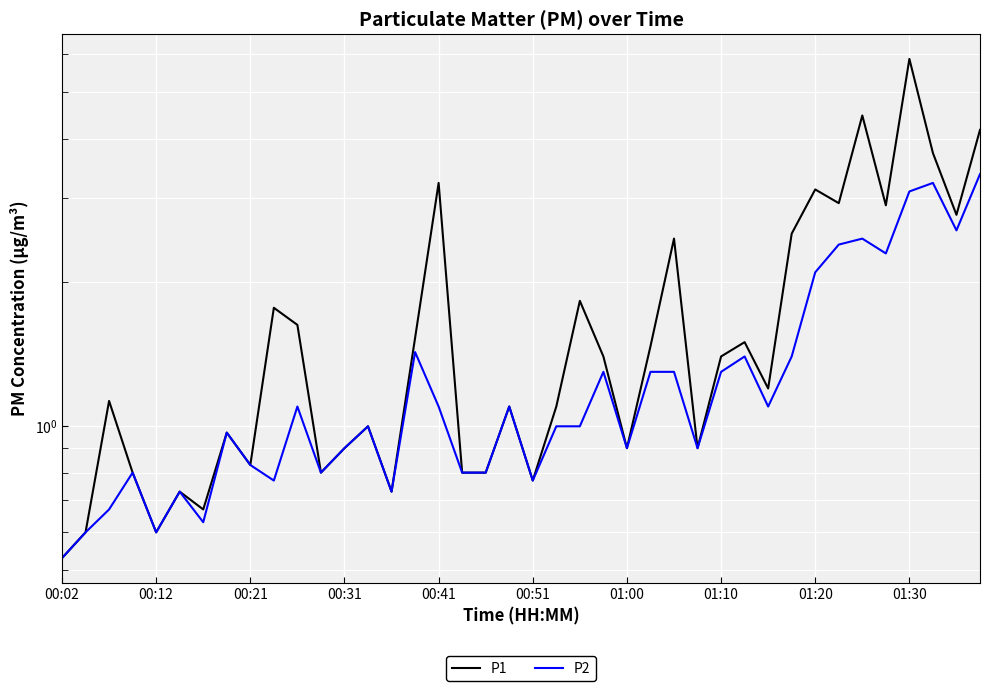

What is the maximum value for P1?

5.9